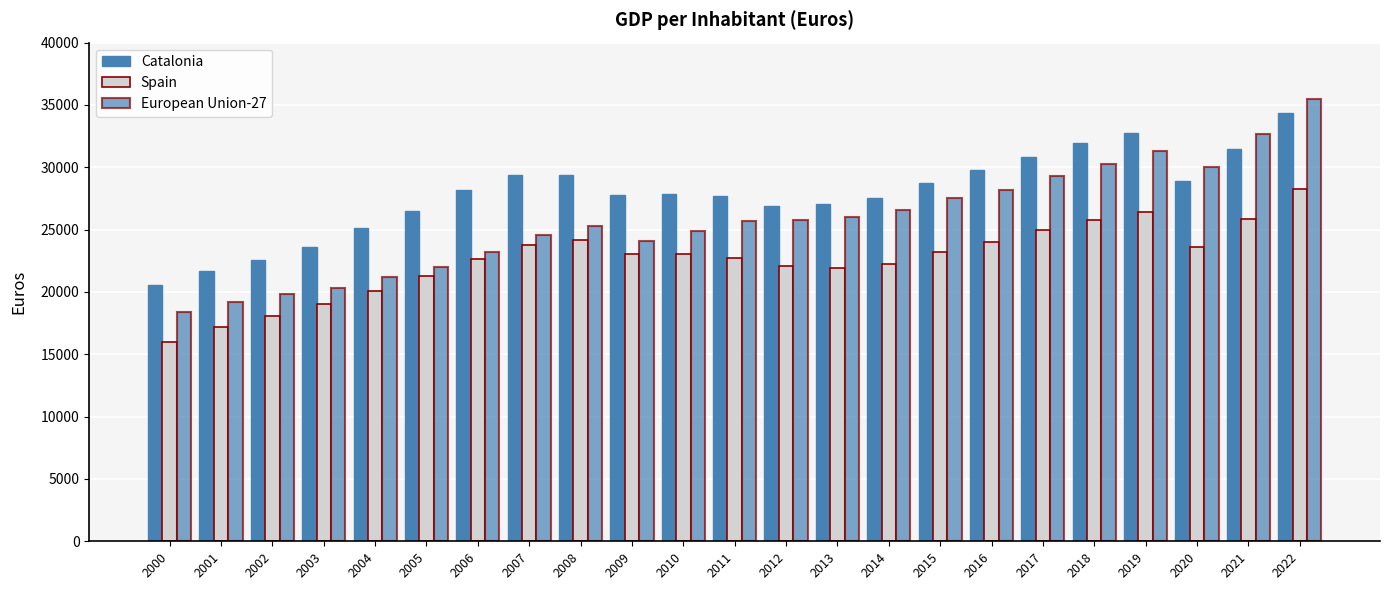

How many data points does each series have?

23